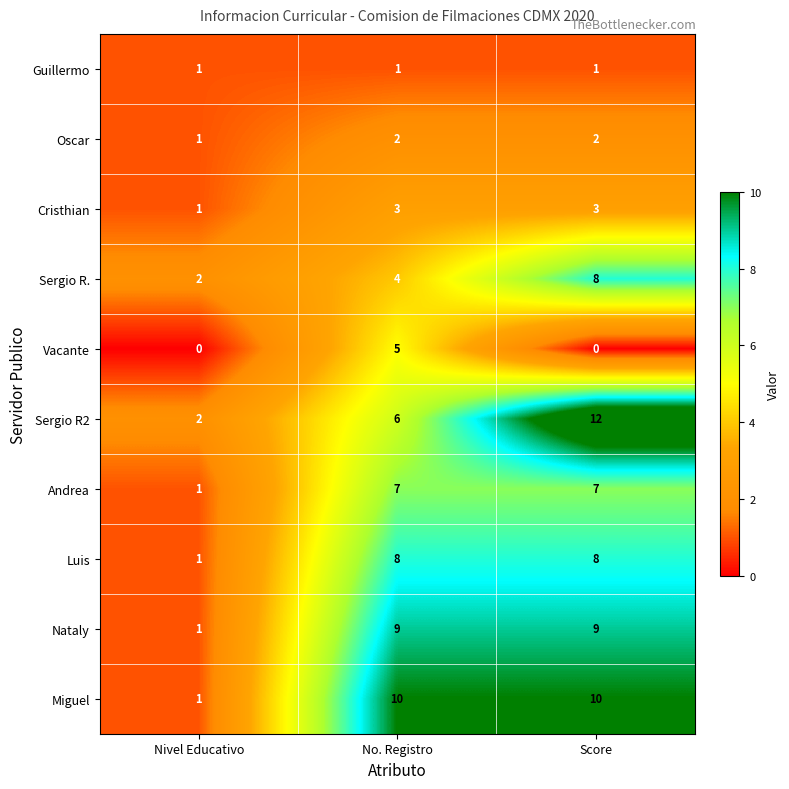

What is the greatest value displayed?

12